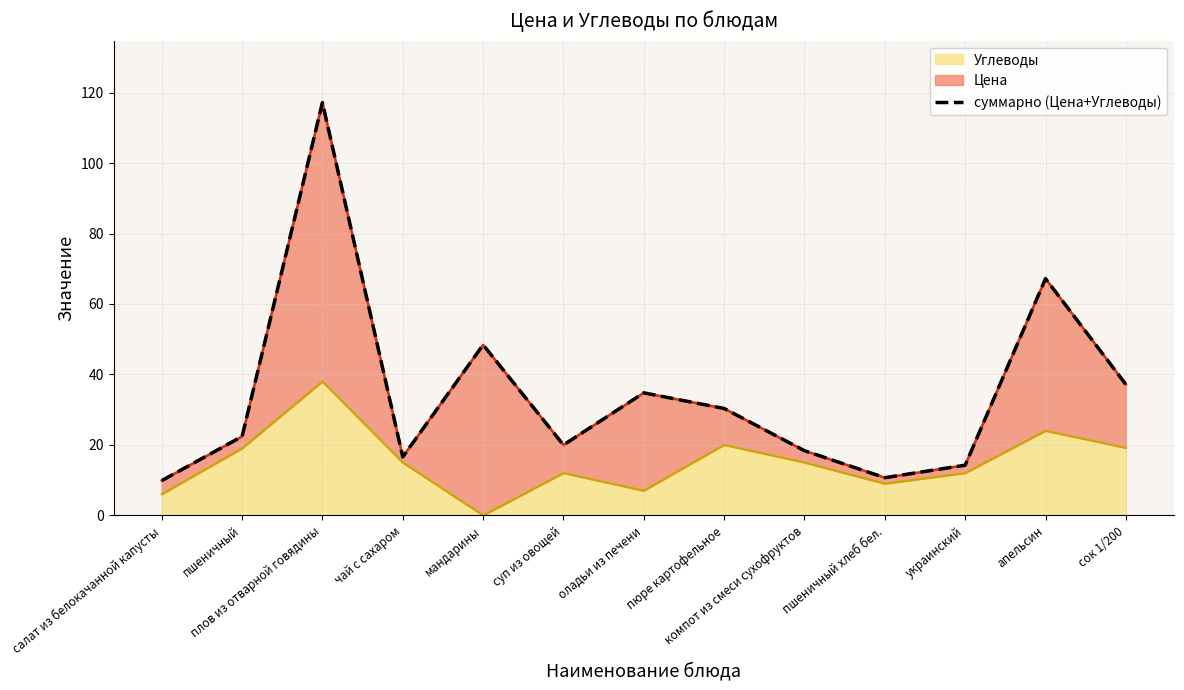

At which label is the value closest to 63?

апельсин